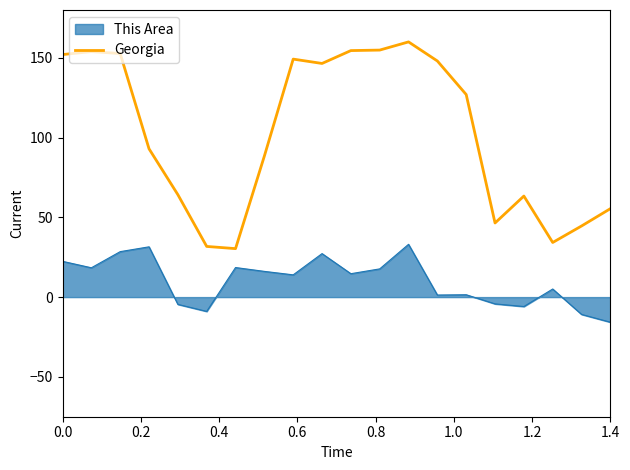

How many categories are shown in the chart?

20